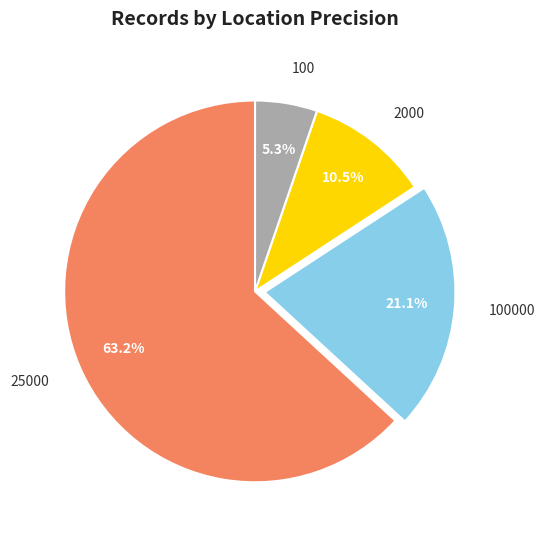

Which category has the biggest portion of the pie?

25000